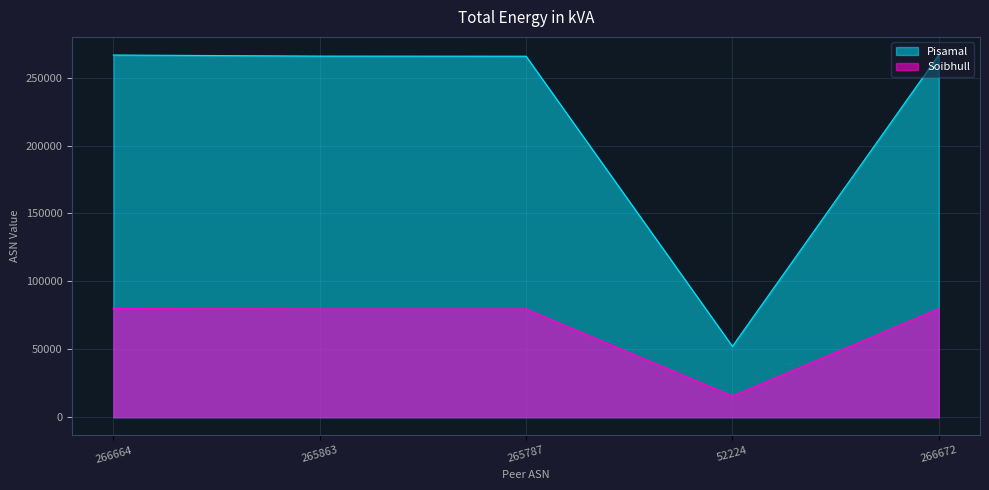

What is the value of the Soibhull point at the 2nd from the left?

79758.9